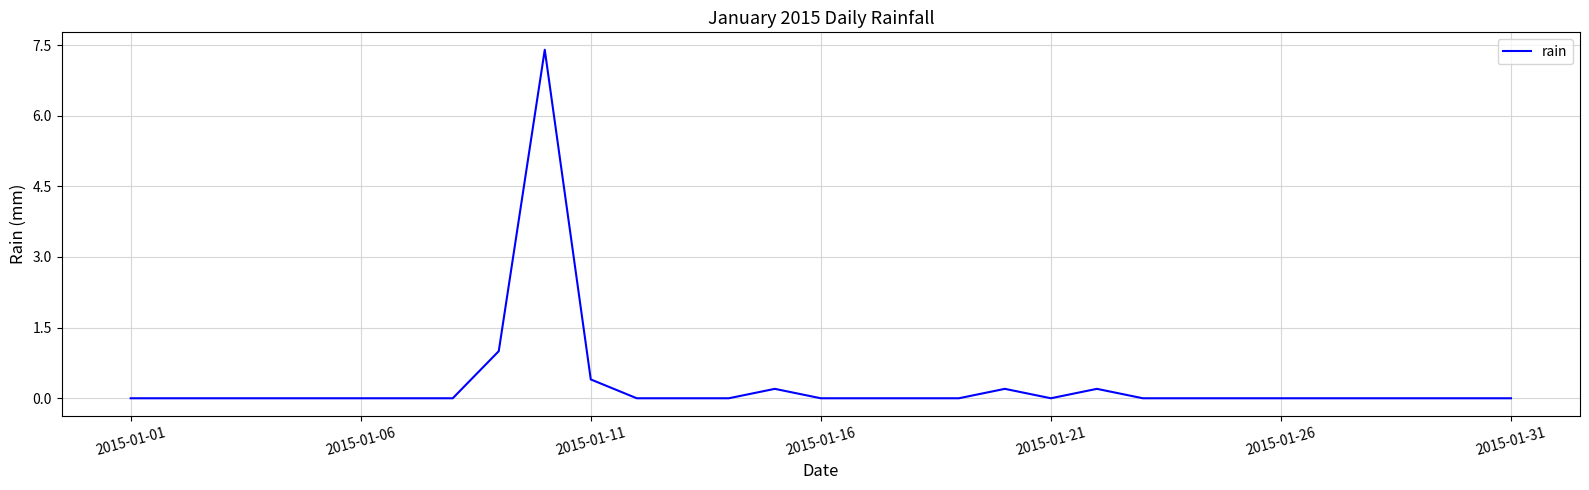

What is the difference between the maximum and minimum values?

7.4